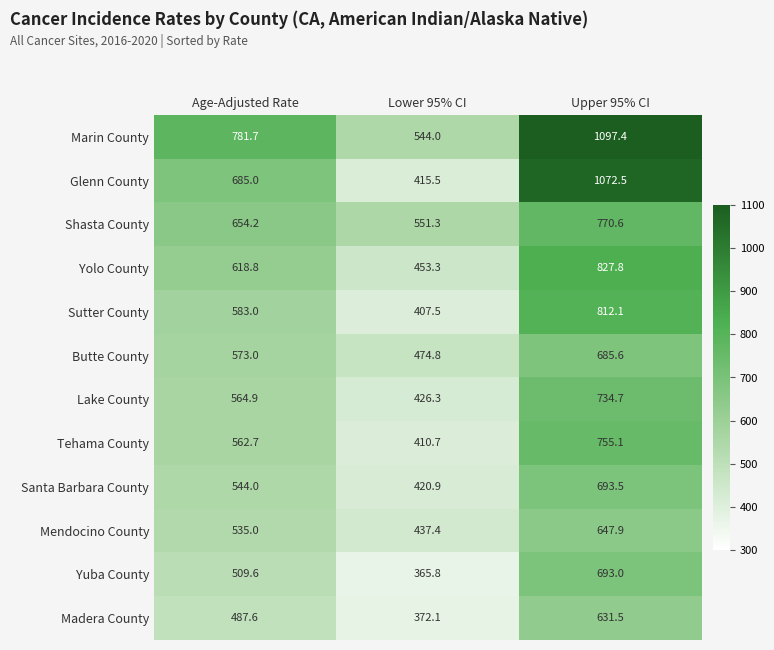

What is the smallest value displayed?

365.8